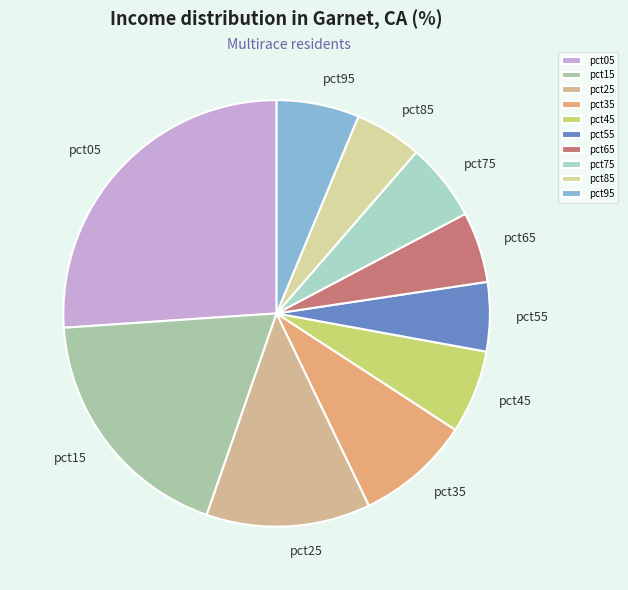

Which has a higher value, pct25 or pct05?

pct05